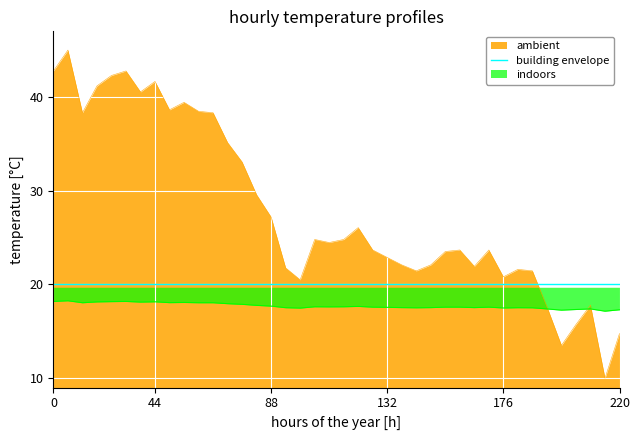

What is the maximum value shown in the chart?

45.0